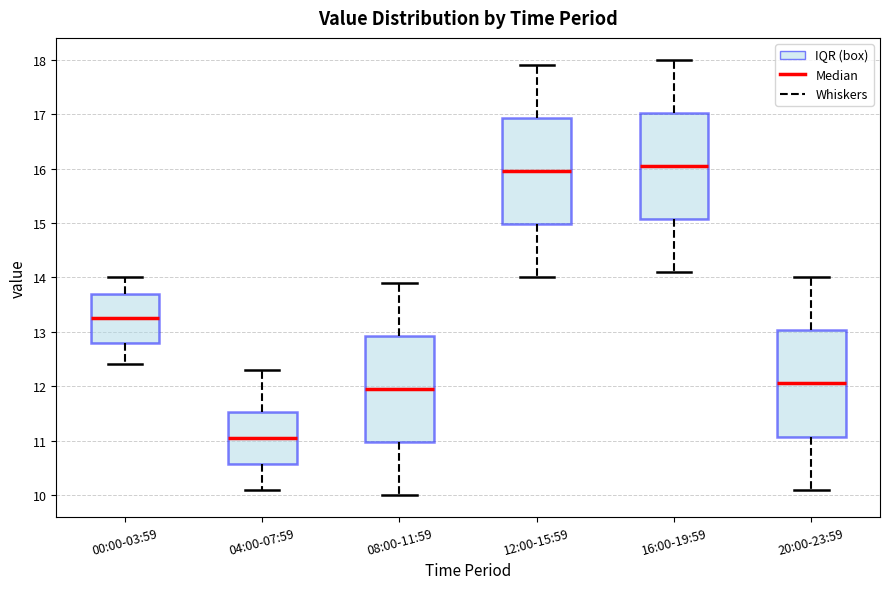

Reading left to right, read every box against the y-axis: the position of its median line, the range the box covers, and the ends of its whiskers. The values are not printed on the chart, so give them approximately, as read against the axis.

00:00-03:59: median 13.3, box 12.8 to 13.7, whiskers 12.4 to 14.0
04:00-07:59: median 11.1, box 10.6 to 11.5, whiskers 10.1 to 12.3
08:00-11:59: median 12.0, box 11.0 to 12.9, whiskers 10.0 to 13.9
12:00-15:59: median 16.0, box 15.0 to 16.9, whiskers 14.0 to 17.9
16:00-19:59: median 16.1, box 15.1 to 17.0, whiskers 14.1 to 18.0
20:00-23:59: median 12.1, box 11.1 to 13.0, whiskers 10.1 to 14.0